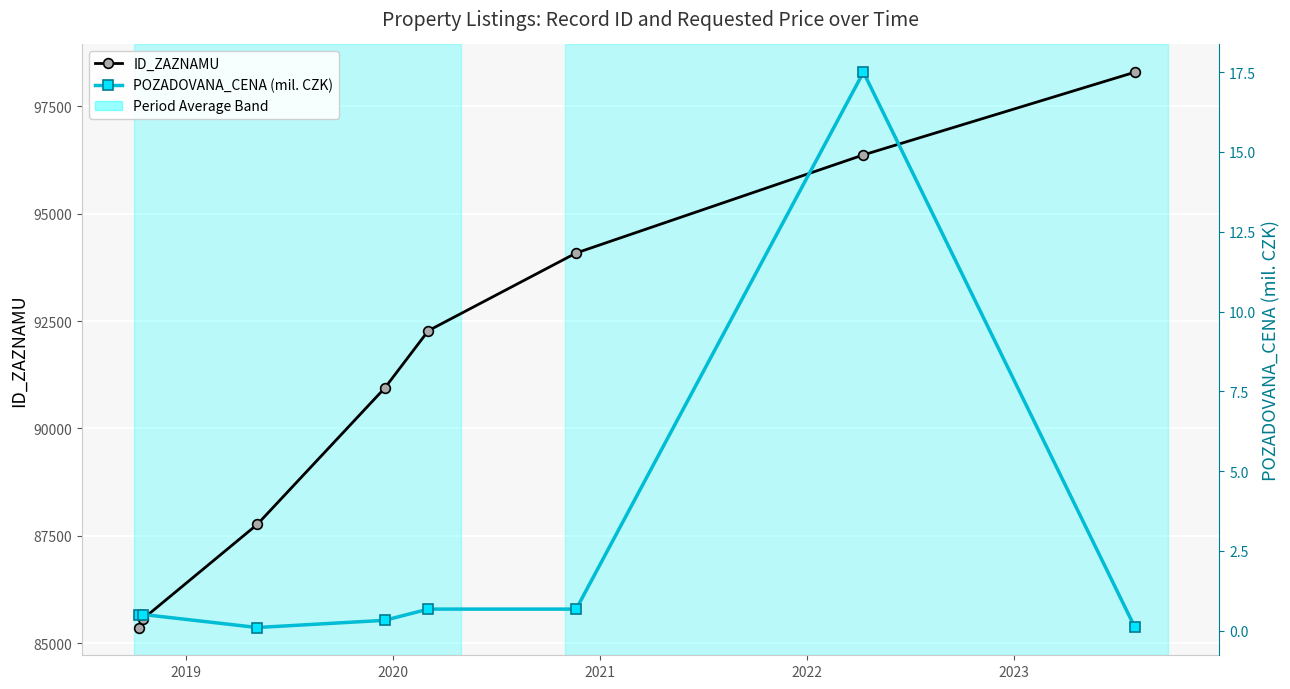

How many ID_ZAZNAMU values are between 87765 and 96369?

5